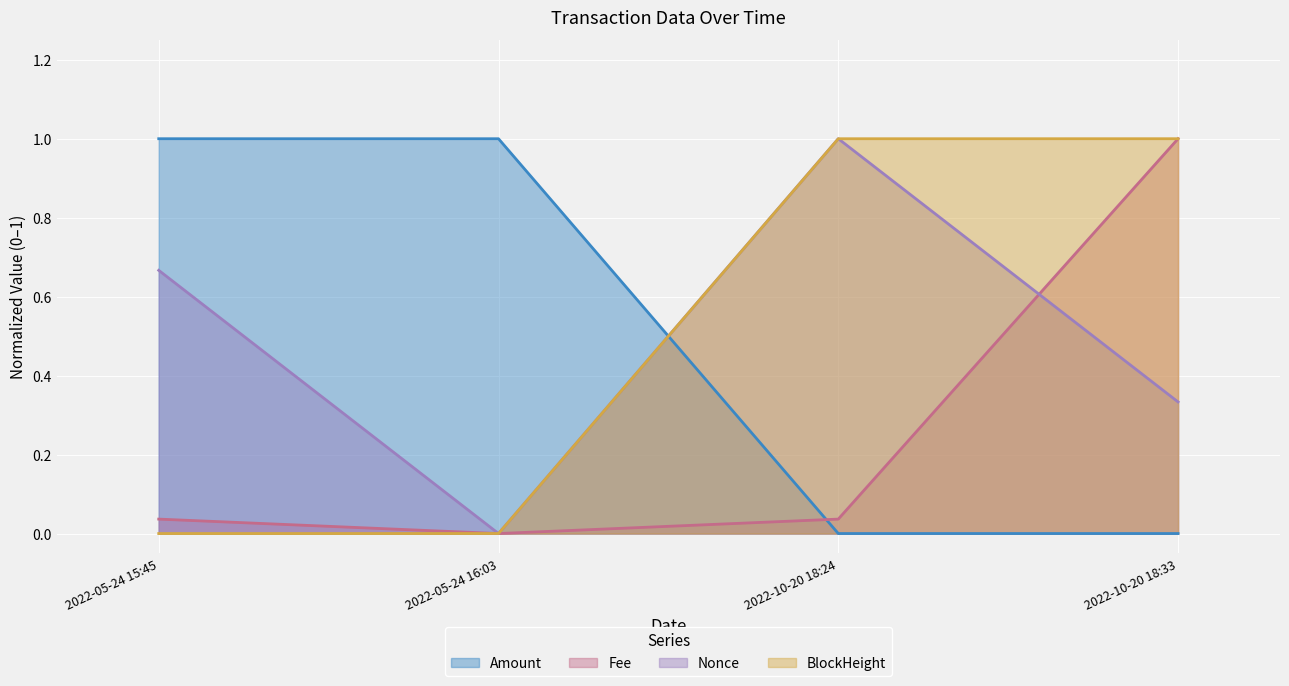

The value of Amount at 2022-05-24 16:03 is 1.0. True or false?

True